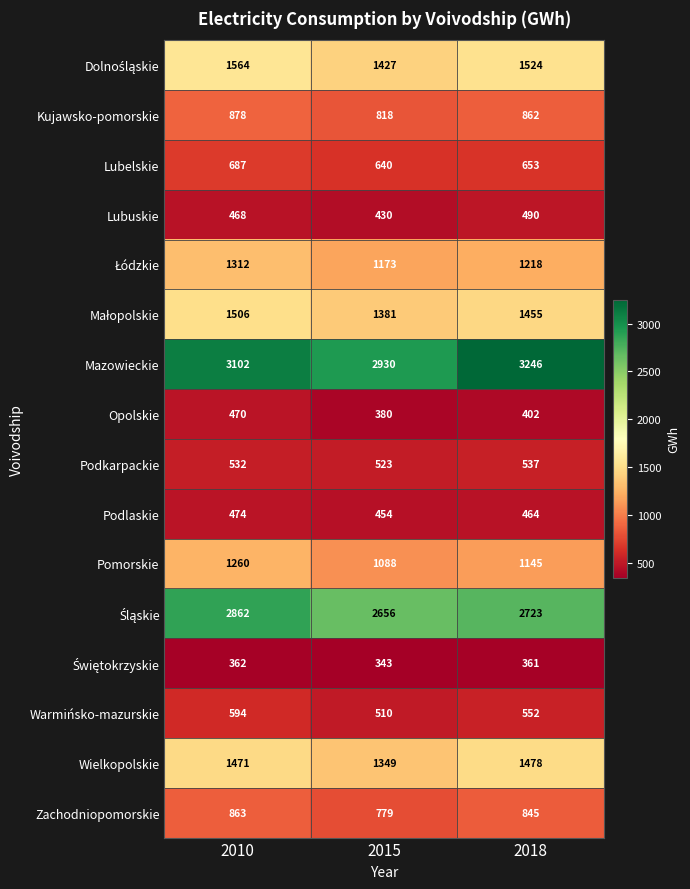

How many series are shown in this chart?

16